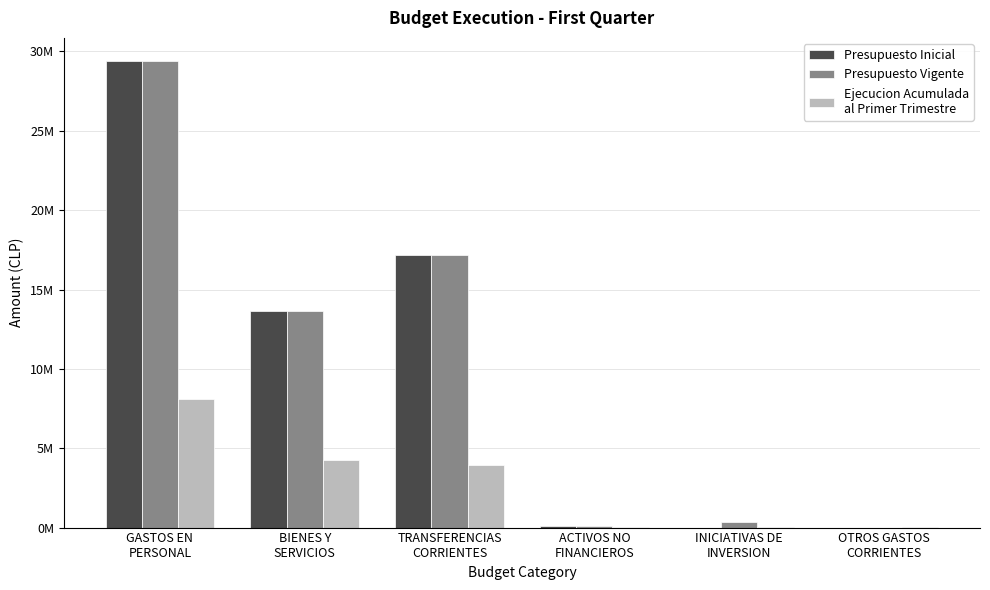

Reading left to right, list all the values displayed in this chart.

Presupuesto Inicial: 29383893	13621771	17182667	126749	0	0
Presupuesto Vigente: 29383893	13621771	17182667	126749	345845	0
Ejecucion Acumulada
al Primer Trimestre: 8083278	4230492	3918021	29002	9315	29000